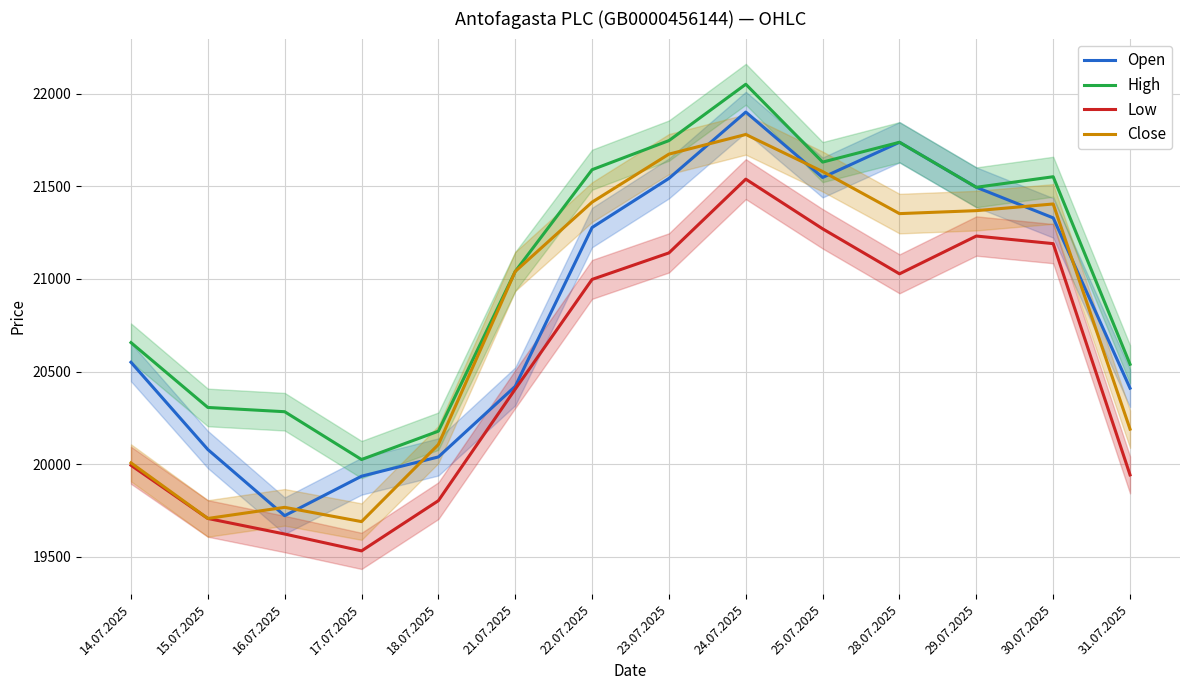

Where is the first local maximum for Low?

24.07.2025